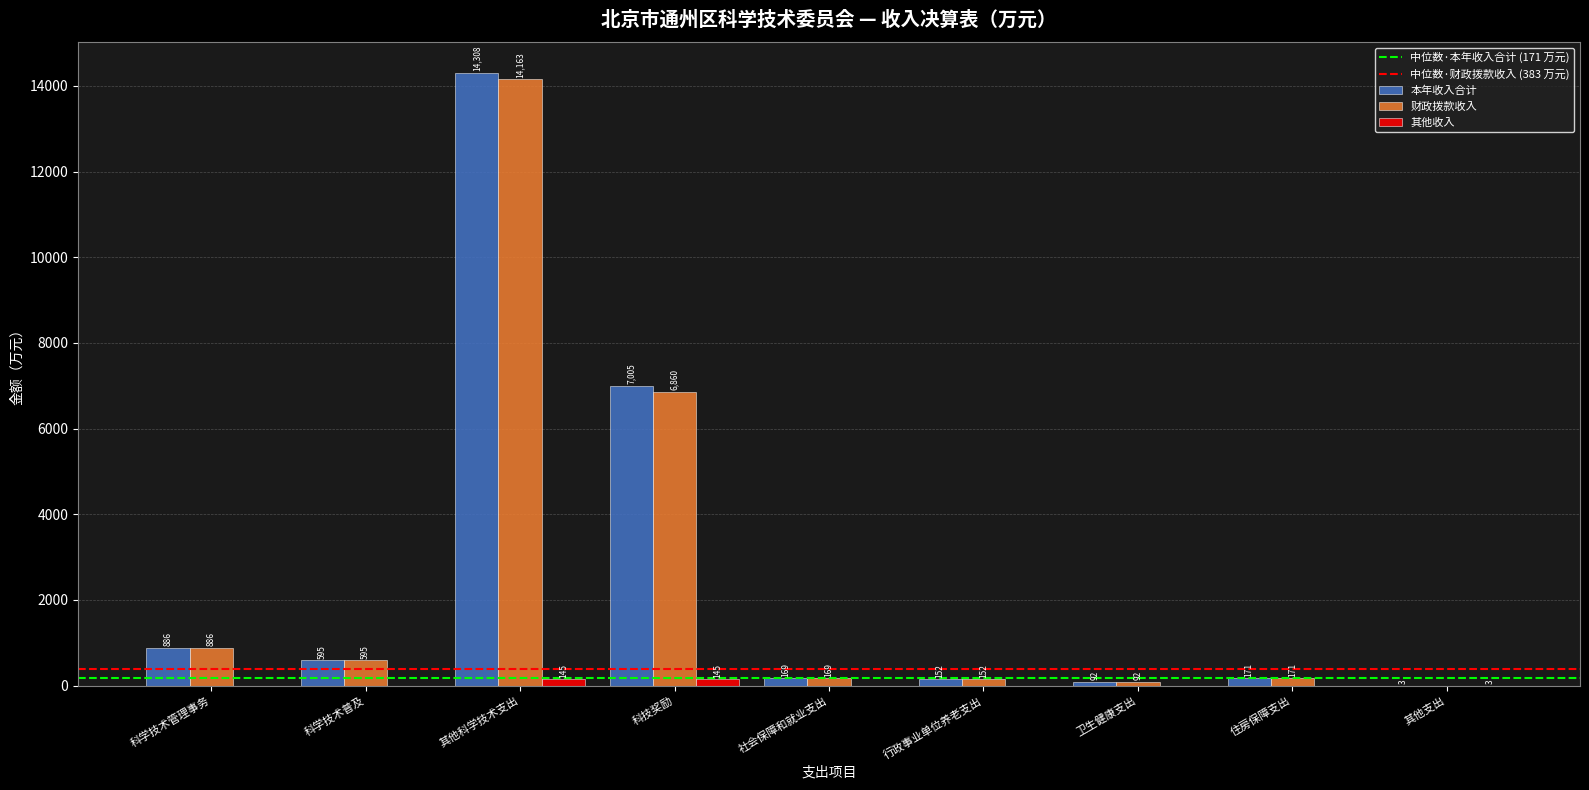

Which category has the highest value across all series?

其他科学技术支出